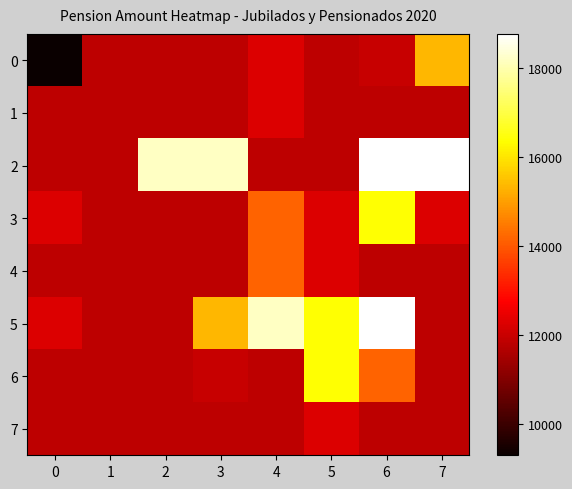

Which label corresponds to the largest value in the chart?

6